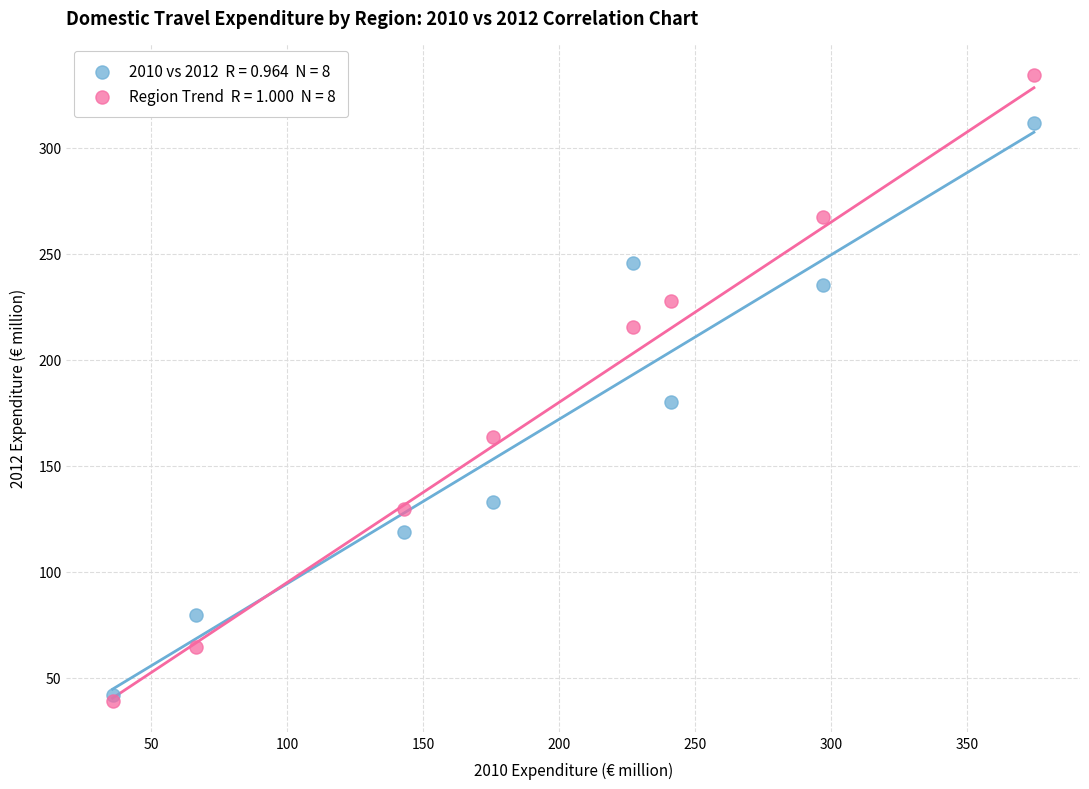

Across all series, what Y value is closest to 186?

180.0